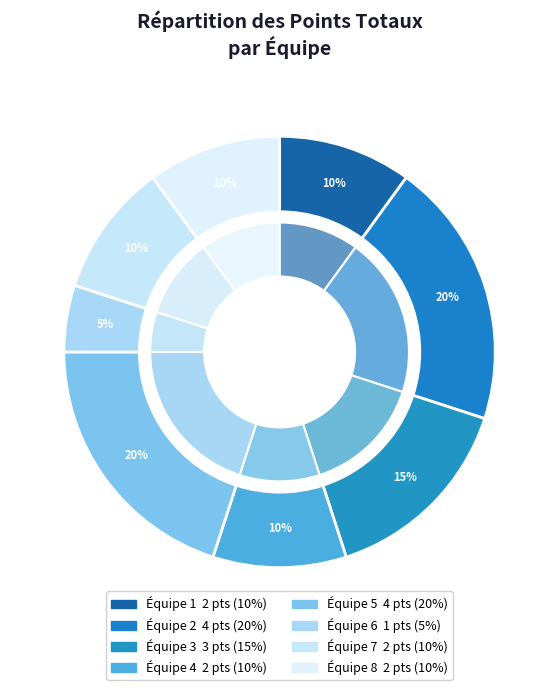

Is there any slice that represents more than half of the pie?

No